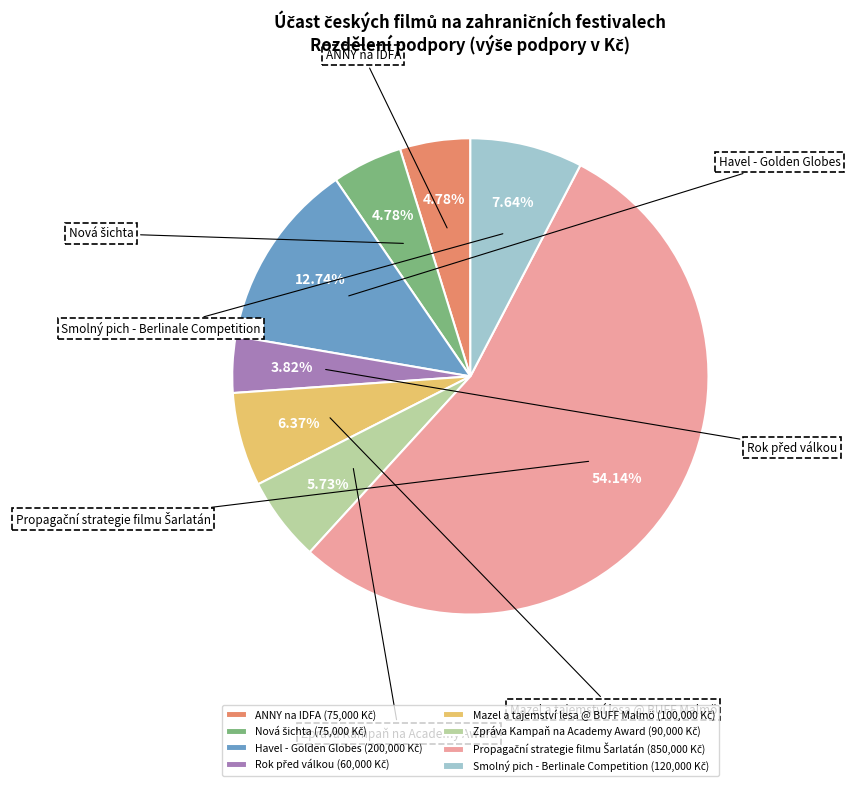

How many slices are in this pie chart?

8